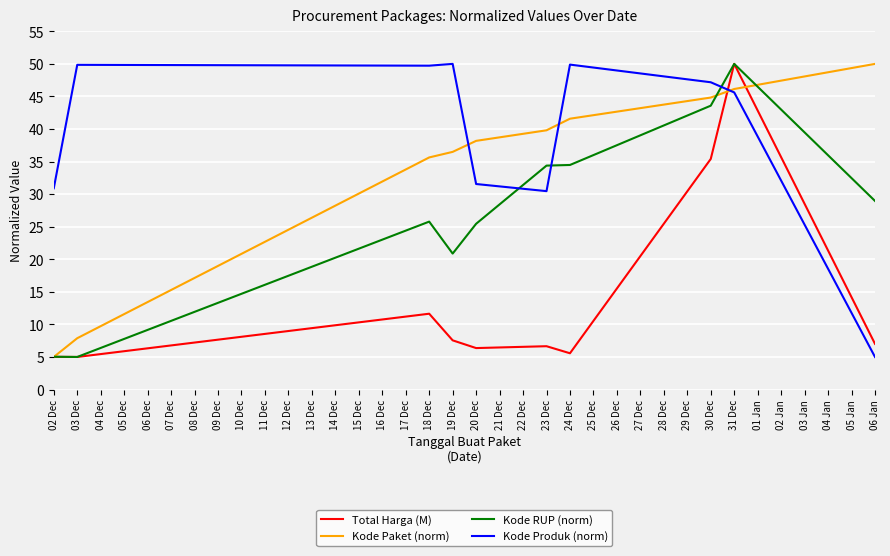

Where do Kode Produk (norm) and Kode Paket (norm) first cross each other?

19 Dec and 20 Dec